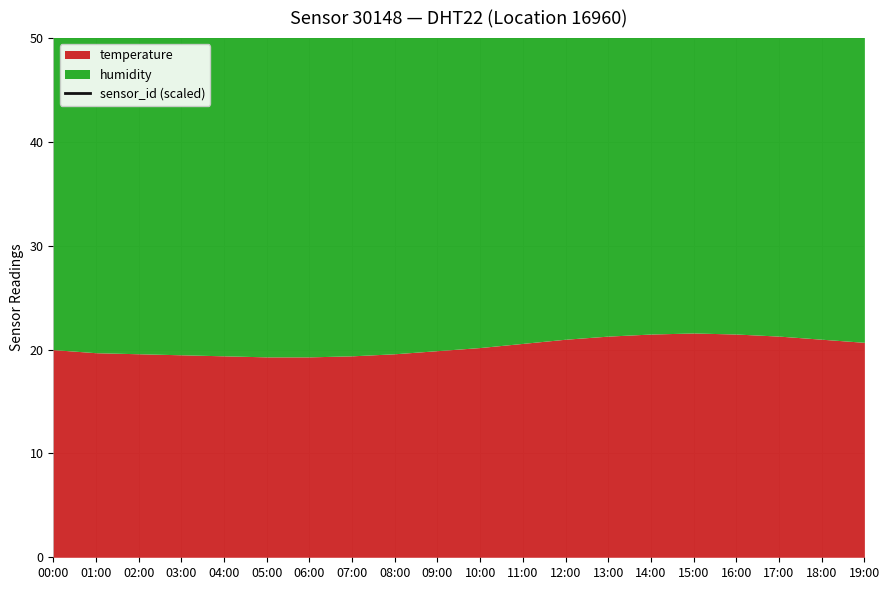

How many points are lower than both their immediate neighbors (excluding endpoints)?

1